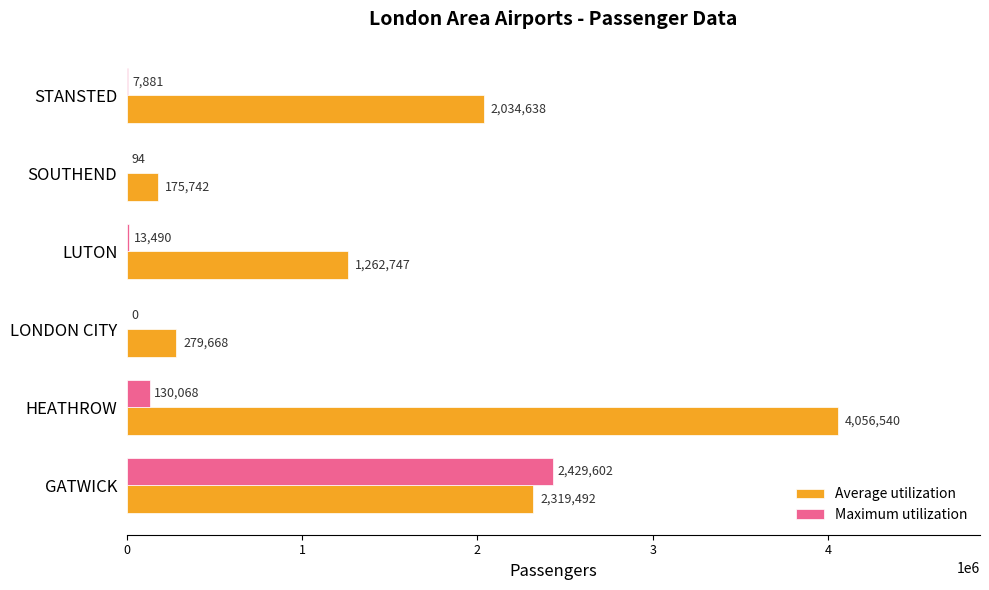

What is the sum of all Maximum utilization values?

2581135